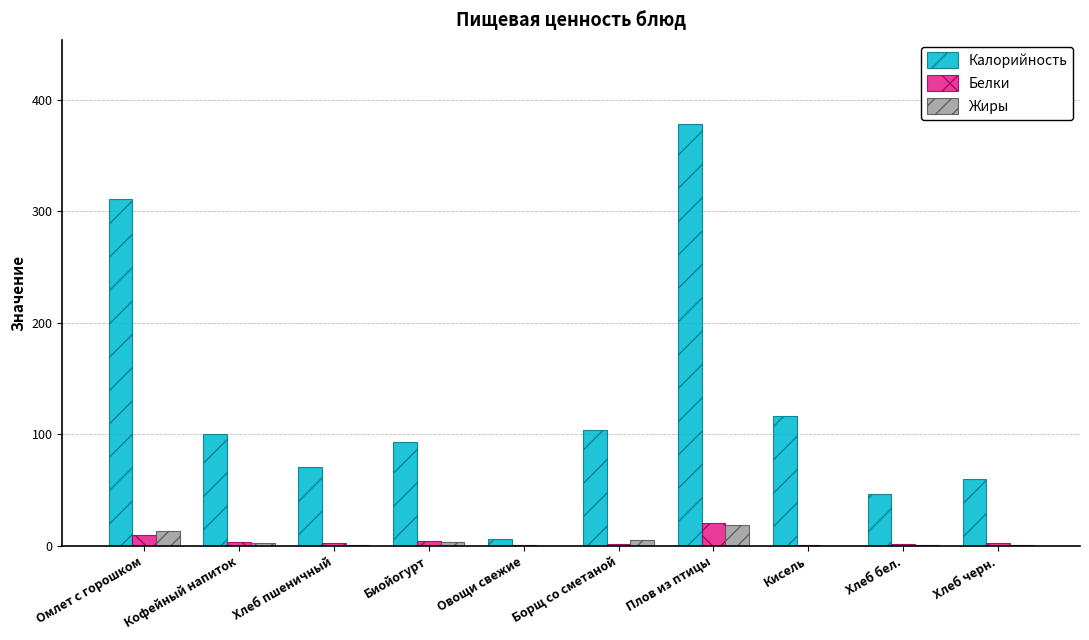

At which category does the chart reach its peak across all series?

Плов из птицы